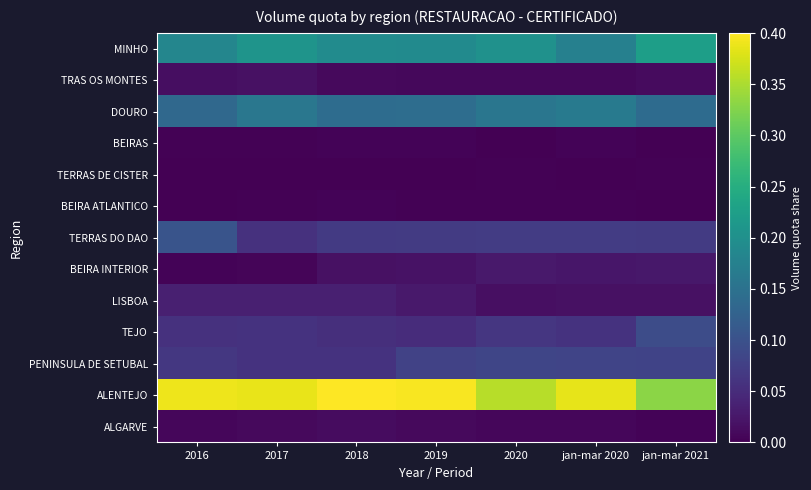

Which label corresponds to the smallest value in the chart?

jan-mar 2021